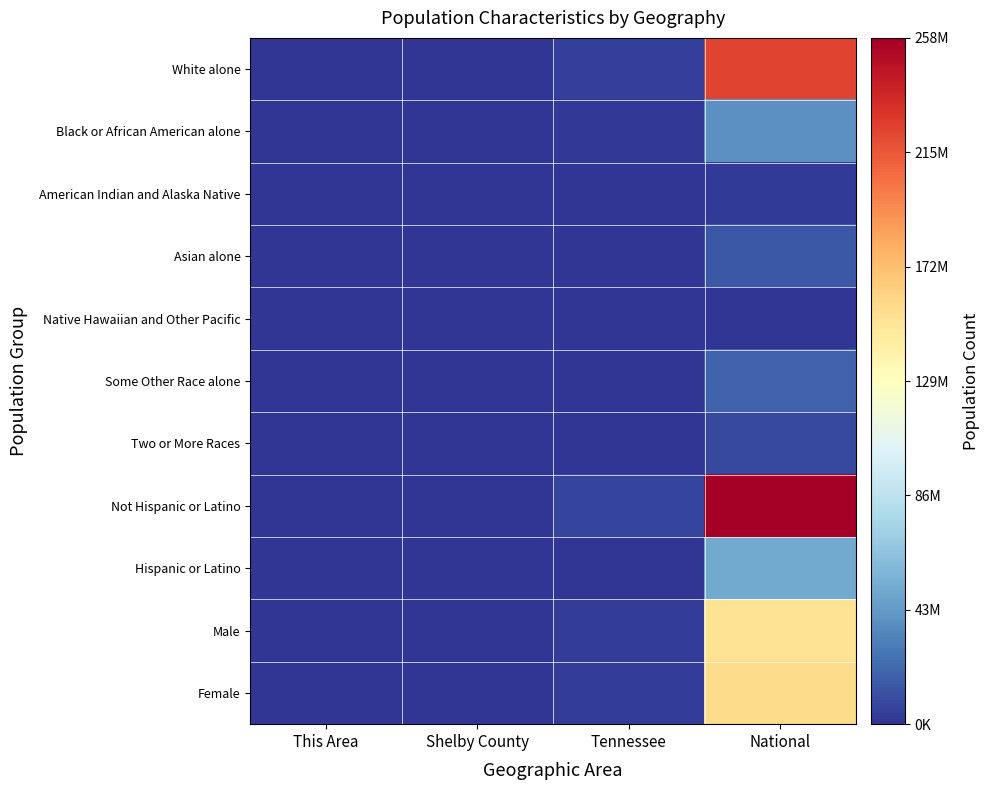

Reading right to left, transcribe all the data shown in this chart.

White alone: National=223553265	Tennessee=4921948	Shelby County=376270	This Area=32925
Black or African American alone: National=38929319	Tennessee=1057315	Shelby County=483381	This Area=140156
American Indian and Alaska Native: National=2932248	Tennessee=19994	Shelby County=2279	This Area=405
Asian alone: National=14674252	Tennessee=91242	Shelby County=21391	This Area=2332
Native Hawaiian and Other Pacific: National=540013	Tennessee=3642	Shelby County=441	This Area=38
Some Other Race alone: National=19107368	Tennessee=141955	Shelby County=30580	This Area=3295
Two or More Races: National=9009073	Tennessee=110009	Shelby County=13302	This Area=2118
Not Hispanic or Latino: National=258267944	Tennessee=6056046	Shelby County=875552	This Area=175719
Hispanic or Latino: National=50477594	Tennessee=290059	Shelby County=52092	This Area=5550
Male: National=151781326	Tennessee=3093504	Shelby County=442652	This Area=87149
Female: National=156964212	Tennessee=3252601	Shelby County=484992	This Area=94120